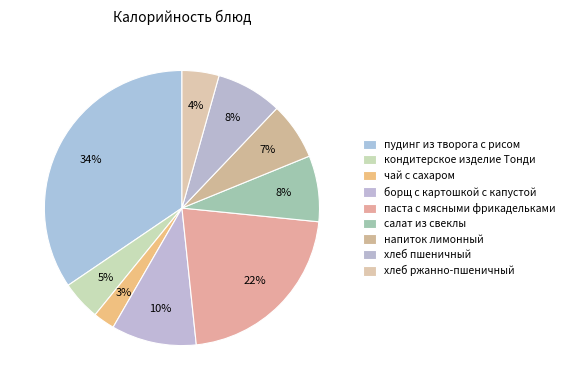

Count the number of slices in the pie.

9